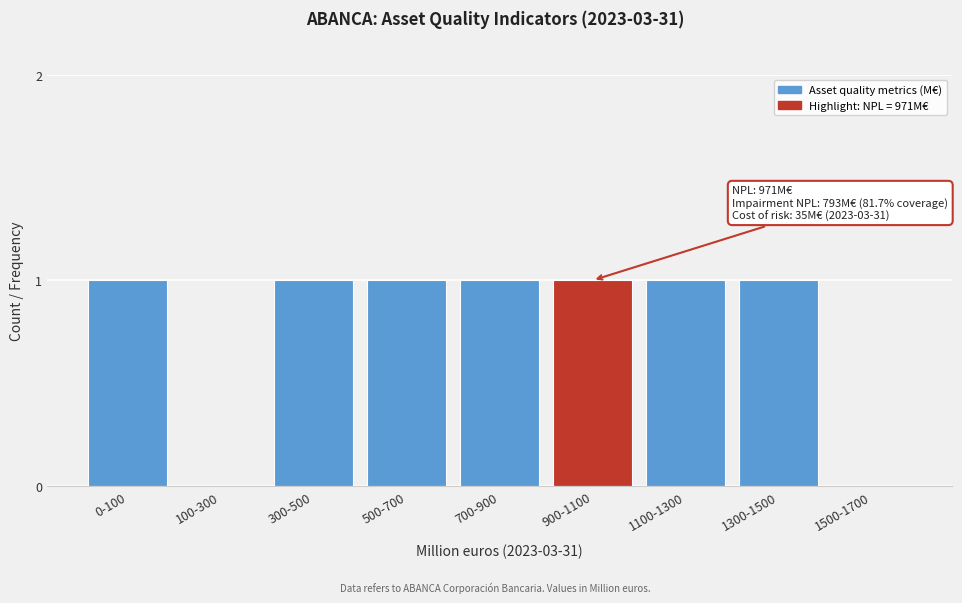

Reading left to right, extract all data points from this chart.

0-100=1	100-300=0	300-500=1	500-700=1	700-900=1	900-1100=1	1100-1300=1	1300-1500=1	1500-1700=0